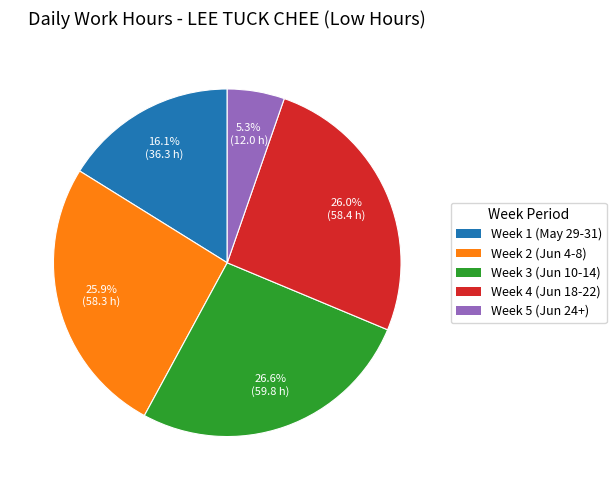

Is there any slice that represents more than half of the pie?

No